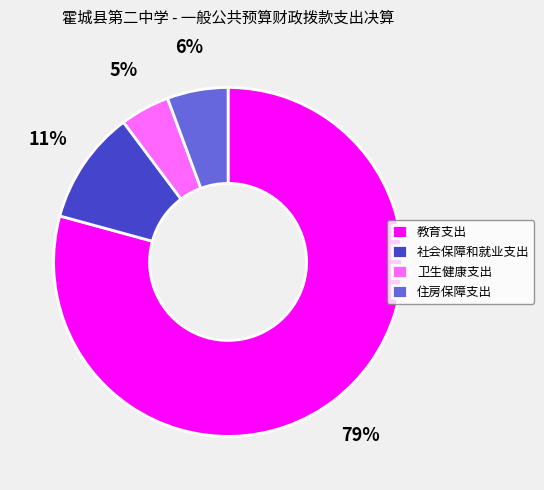

How many slices are in this pie chart?

4